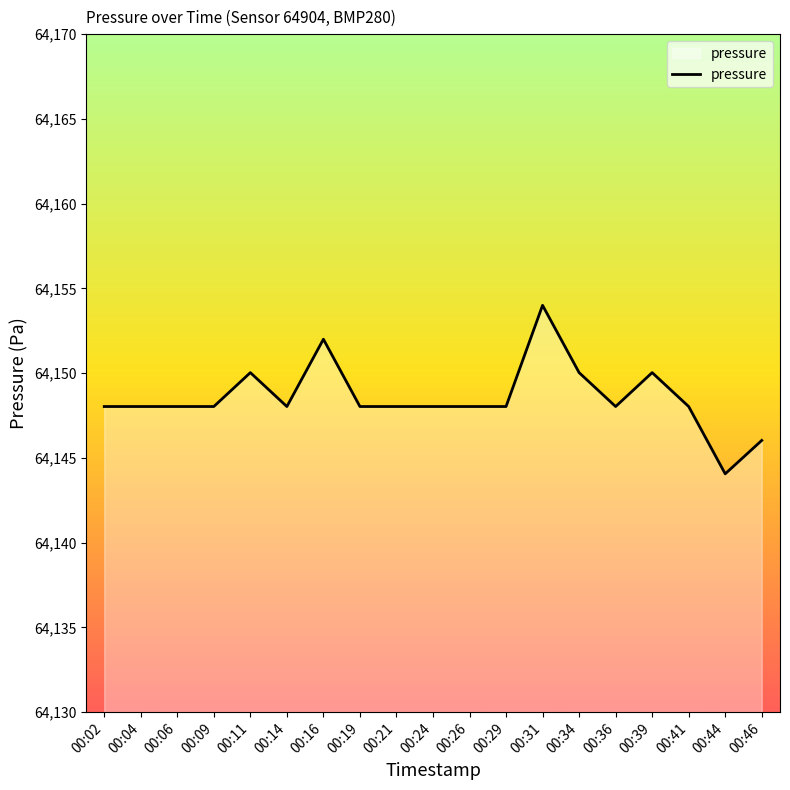

Read the value at 00:41.

64148.0